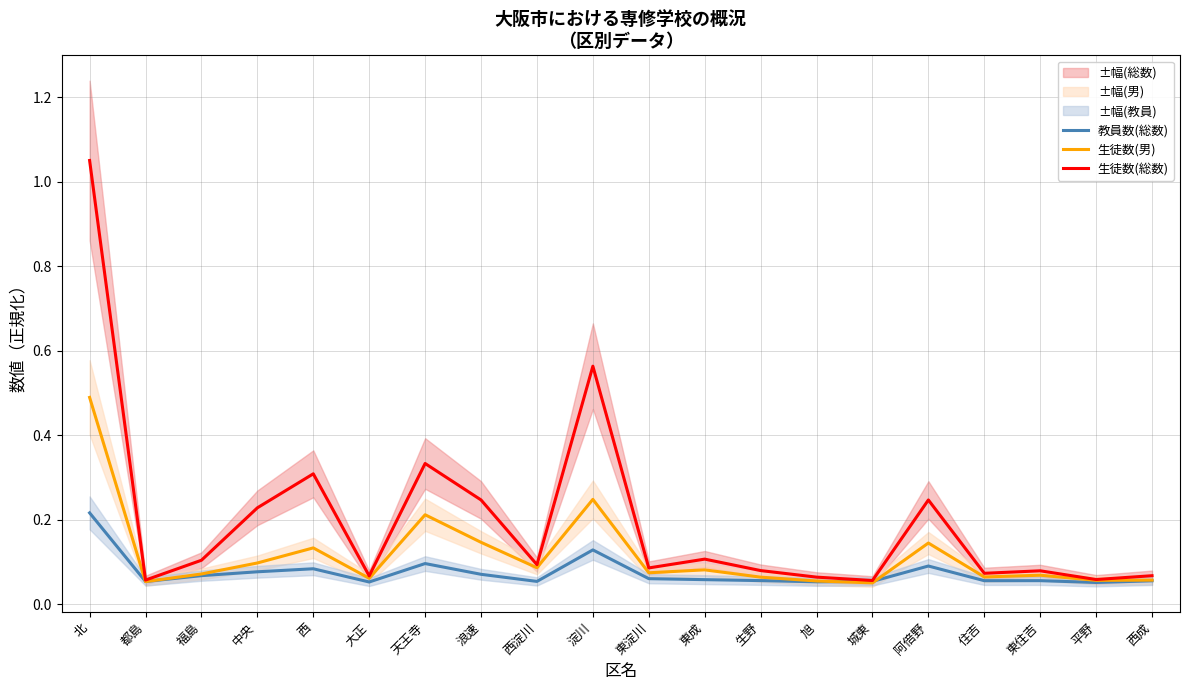

What is the spread (max minus min) of values at 淀川?

0.4